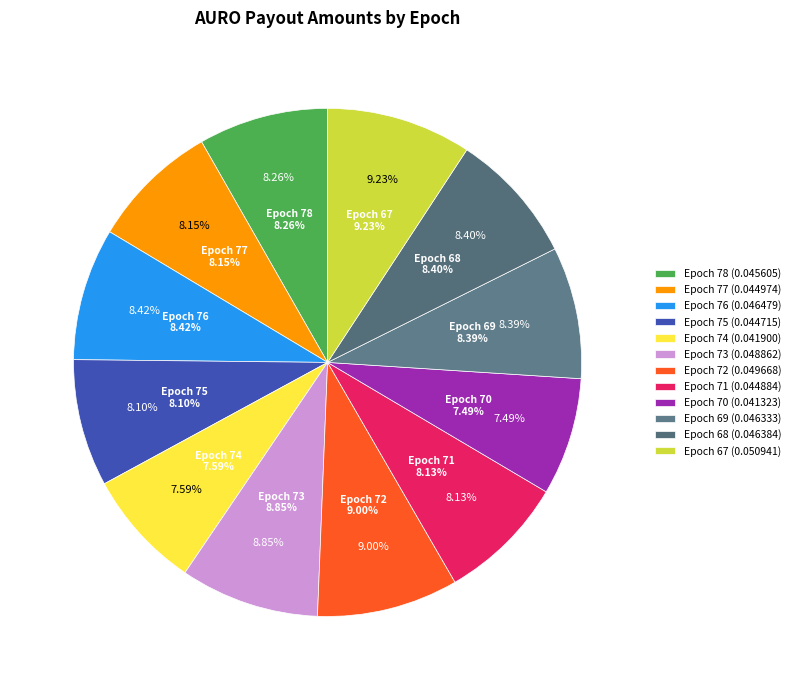

What percentage is NOT represented by Epoch 73?

91.1%